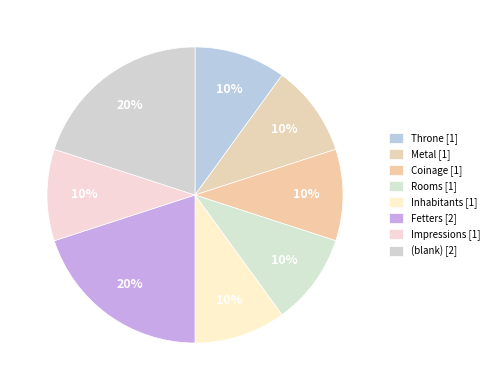

To the nearest percent, what is the average slice percentage?

12%